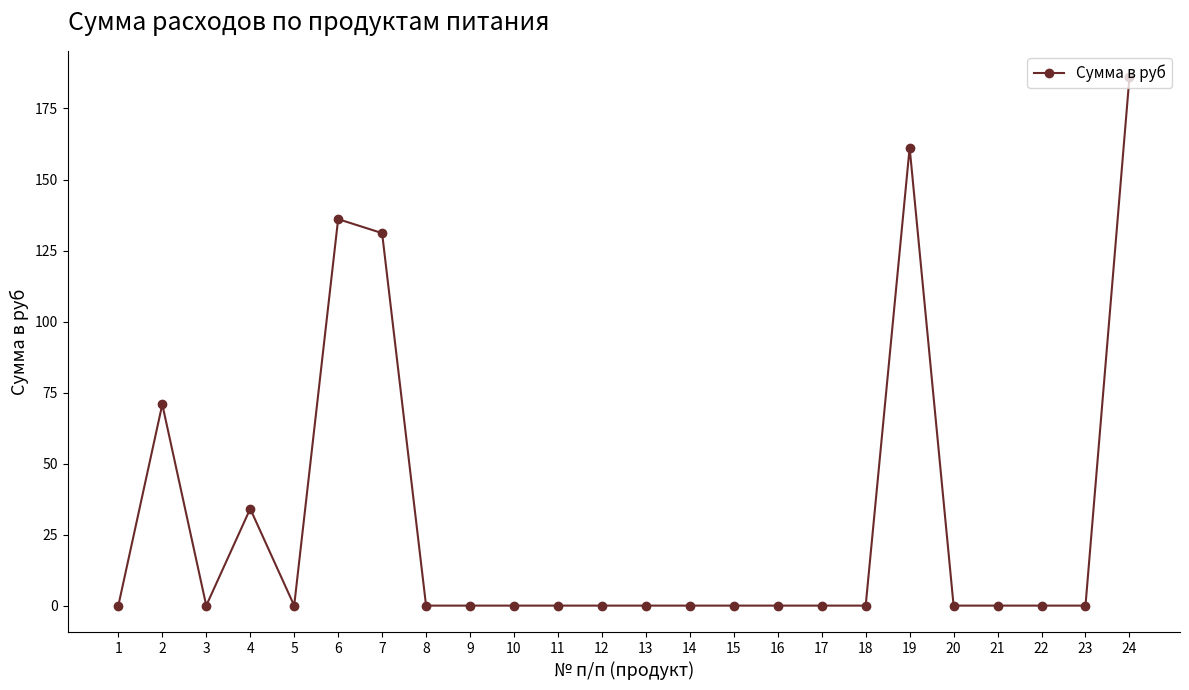

Between 4 and 15, which is larger?

4